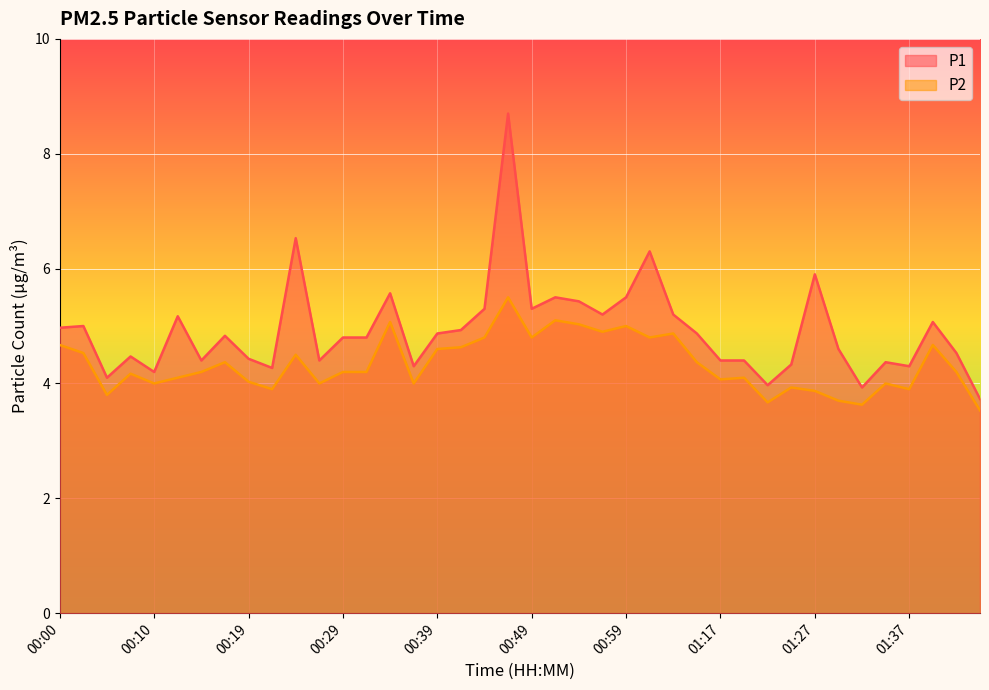

Rank the series by their average value, from highest to lowest.

P1, P2